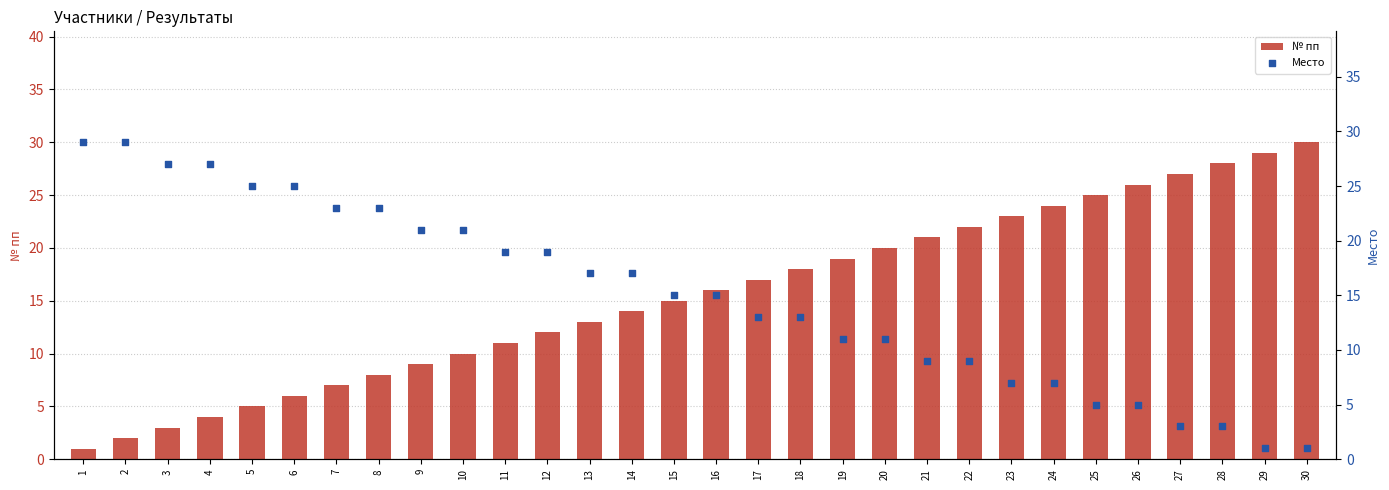

Is the value of Место at 9 greater than the value of № пп at 11?

Yes